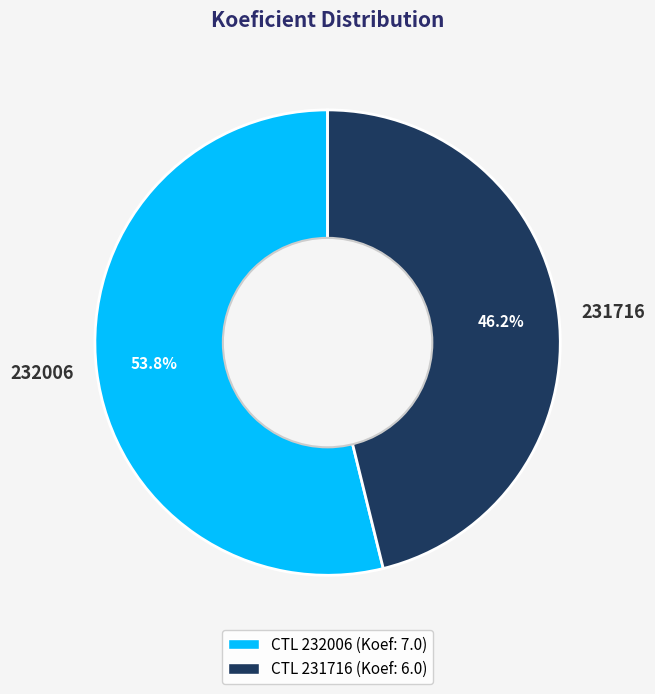

Count the number of slices in the pie.

2